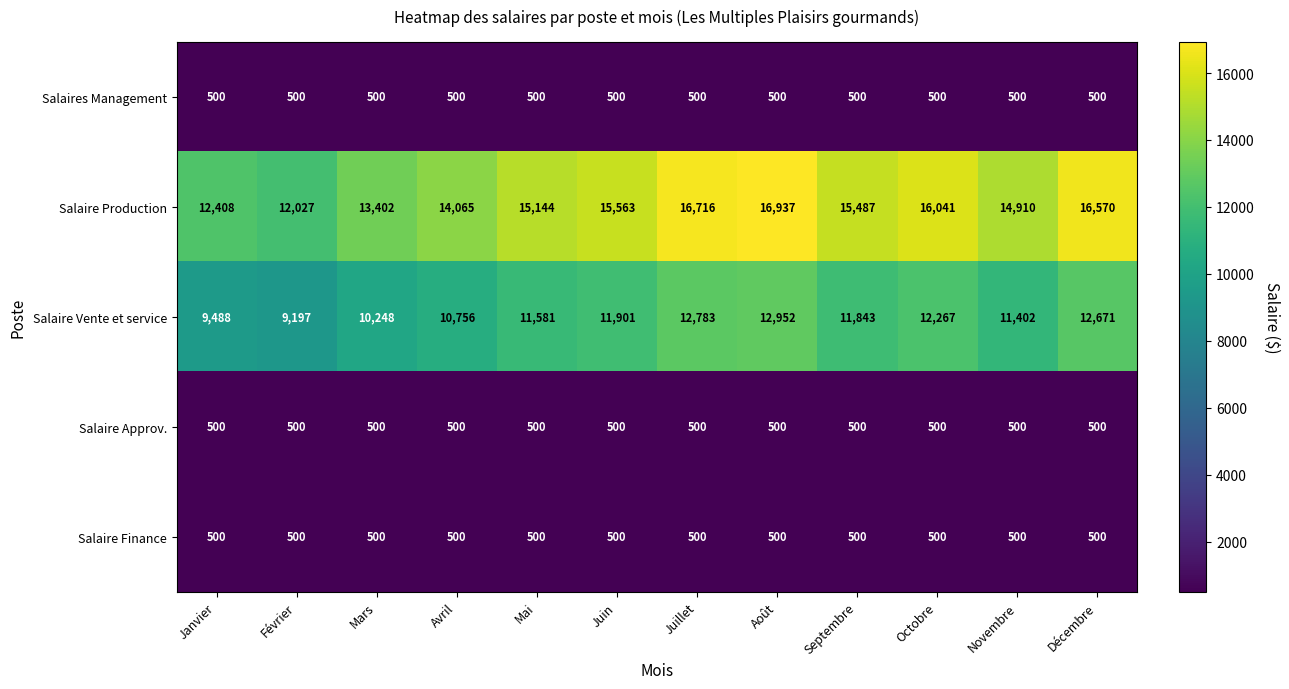

At which category is the sum across all series the highest?

Août